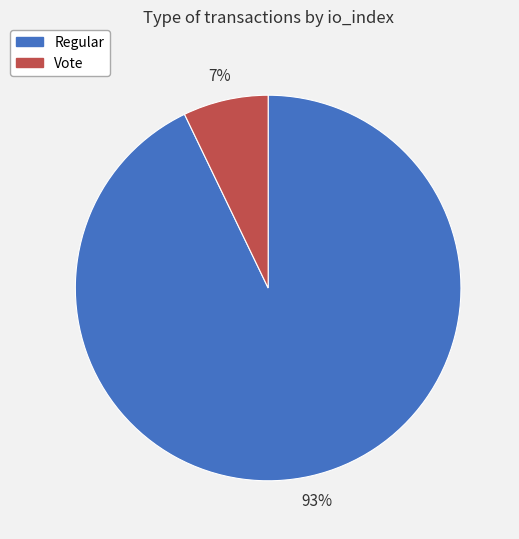

Is there a majority slice in this chart?

Yes